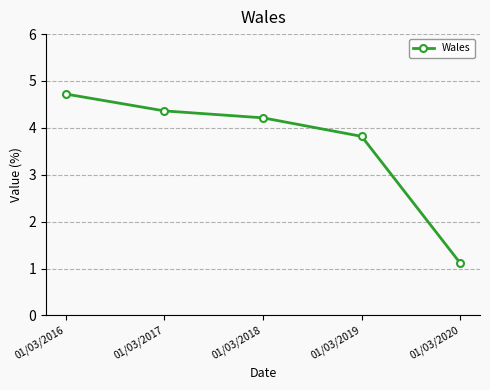

Reading left to right, what are all the values shown in this chart?

4.7	4.4	4.2	3.8	1.1